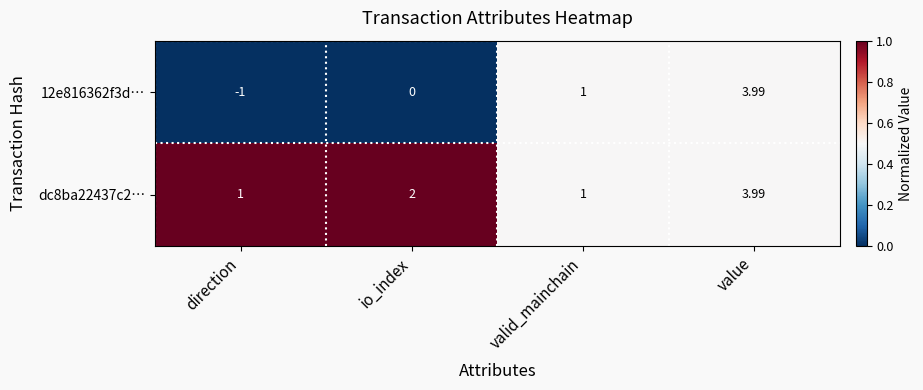

At how many categories does at least one series exceed 0?

4